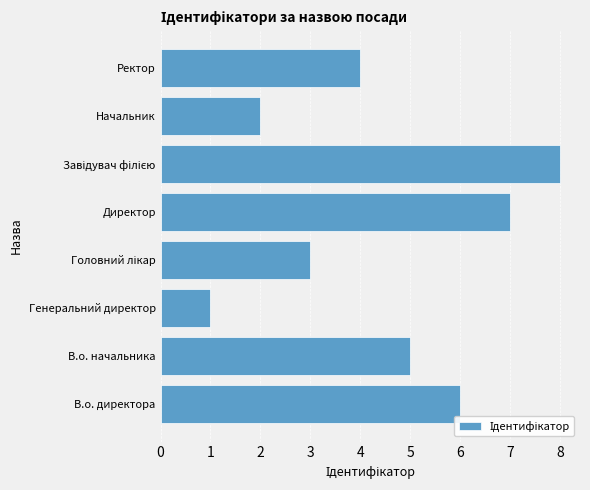

True or false: the data shows 7 at Директор.

True